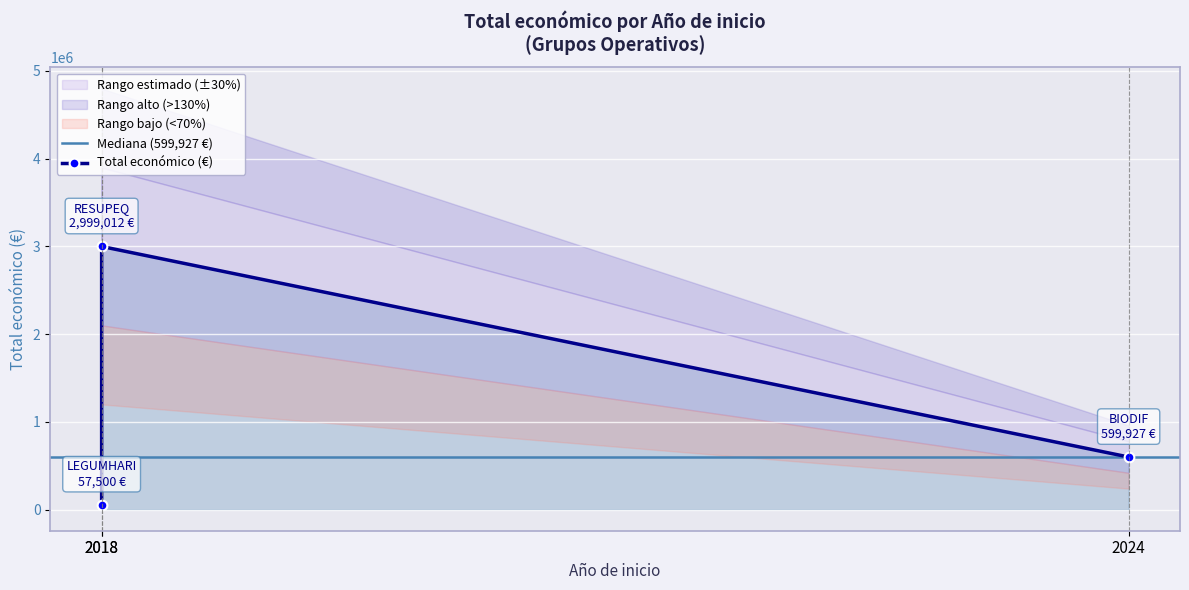

The chart shows a value of 2999012 at 2018. True or false?

True